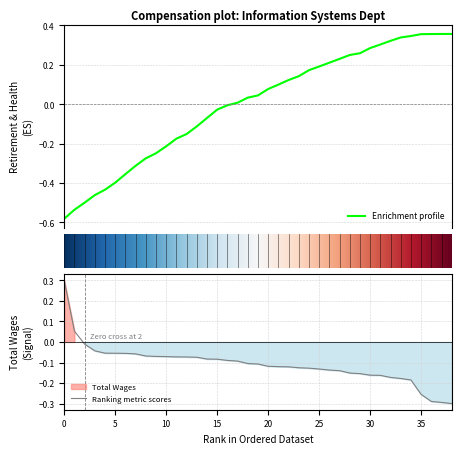

What is the smallest value displayed?

-0.3